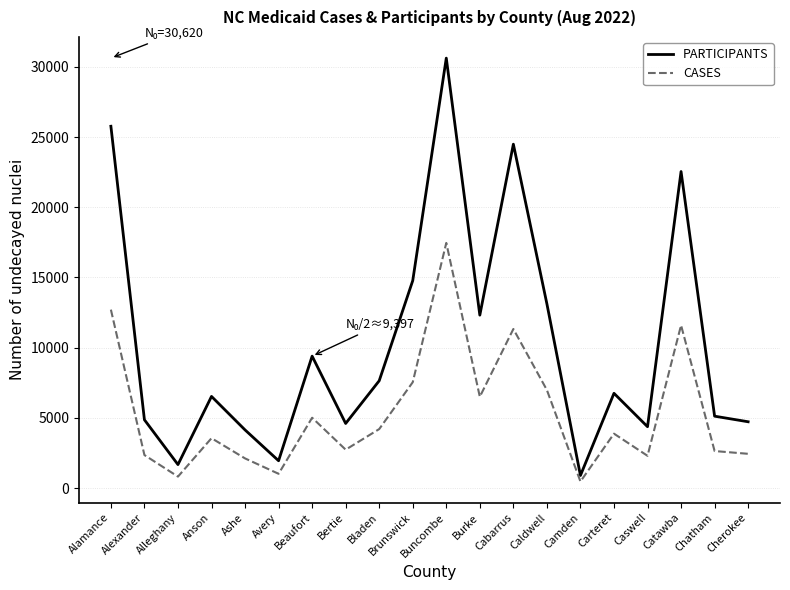

What value does the CASES series have at Beaufort?

5011